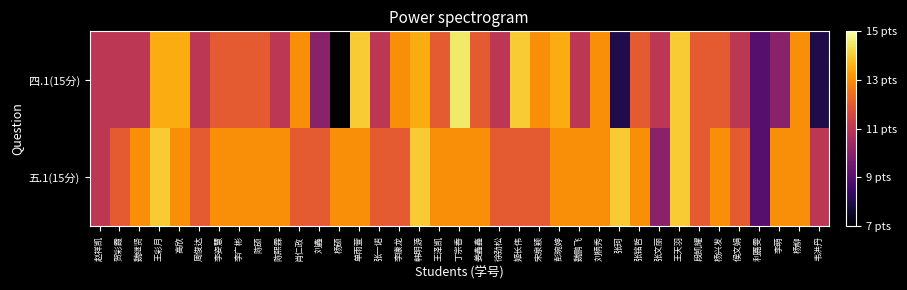

What is the total value across all series at 韦洪丹?

19.0